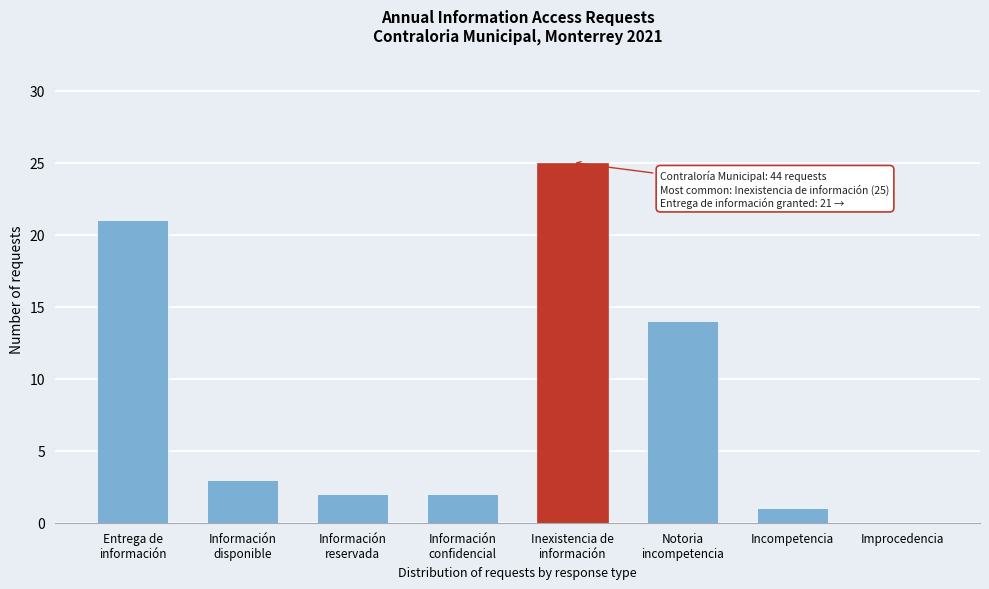

Which has a higher value, Improcedencia or Incompetencia?

Incompetencia